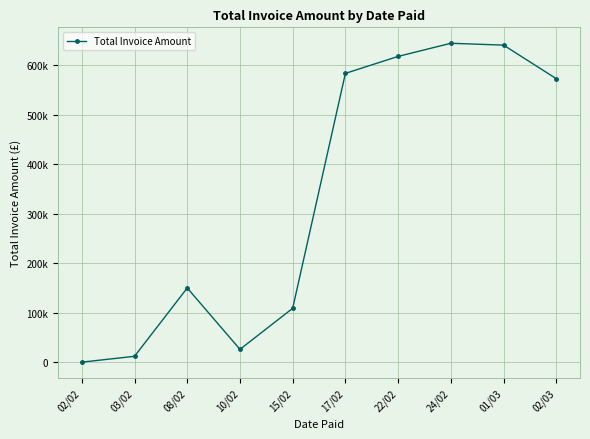

Is this an area chart (filled region under the line)?

No